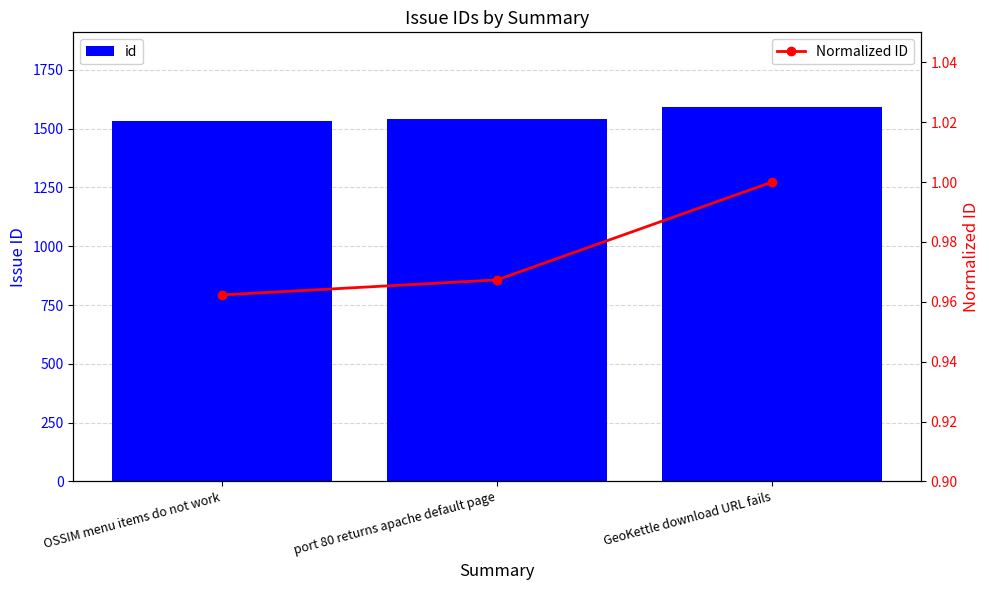

Which label corresponds to the largest value in the chart?

GeoKettle download URL fails